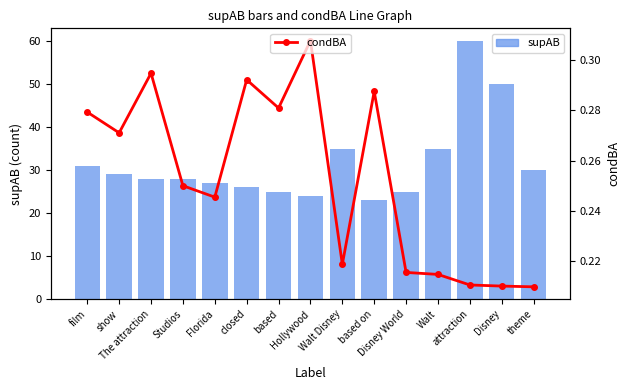

What is the difference between the maximum and minimum values in the condBA series?

0.1